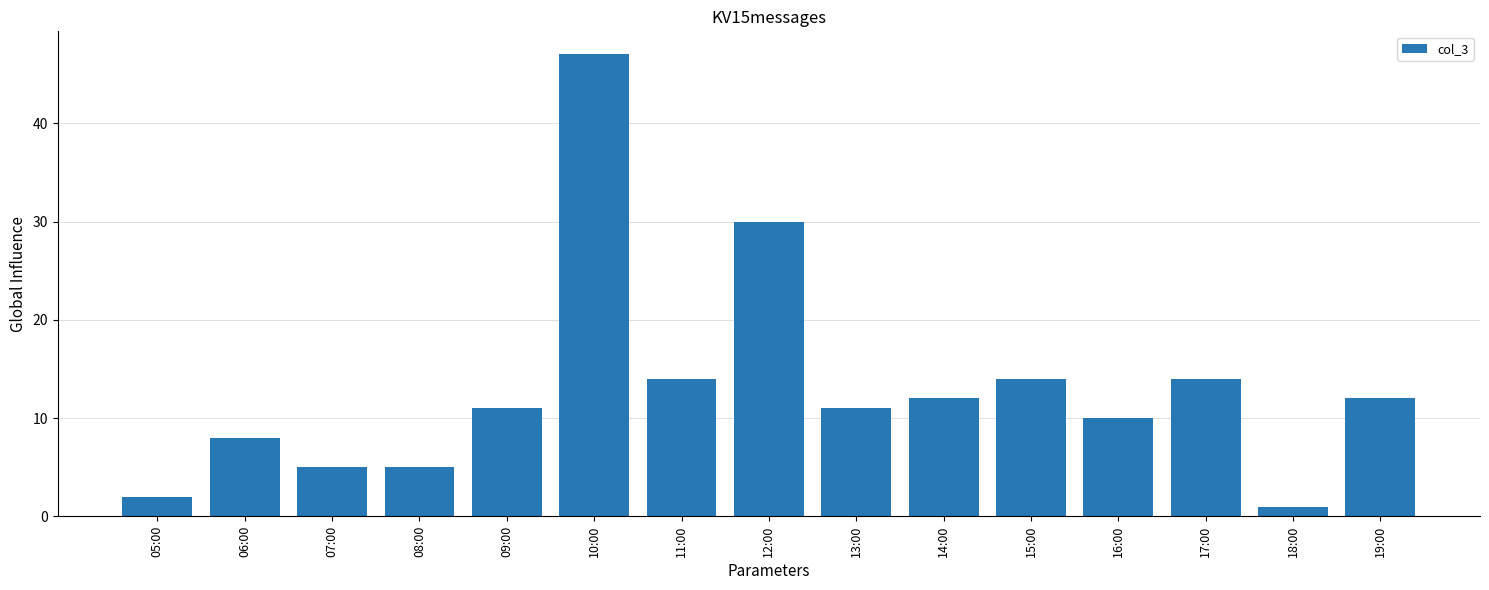

At which label is the value closest to 24?

12:00